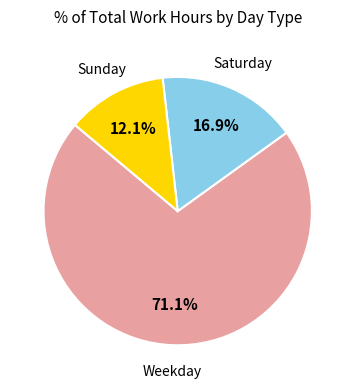

To the nearest percent, what is the average slice percentage?

33%